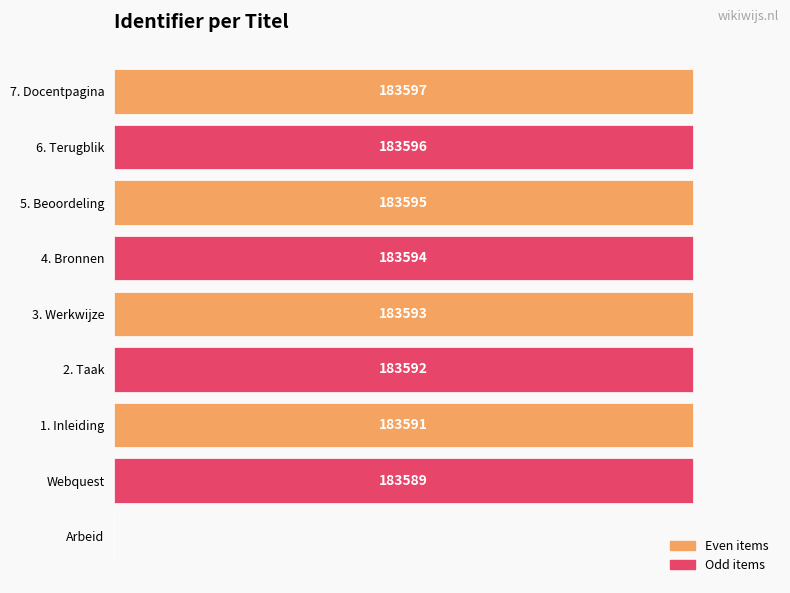

Does the chart contain stacked bars?

No